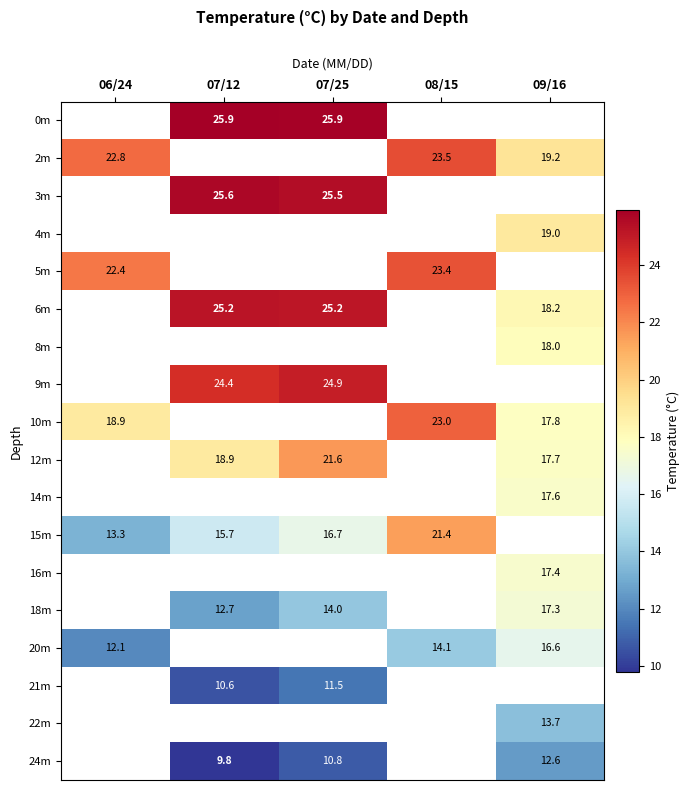

What is the difference between the highest and lowest values at 07/25?

15.1